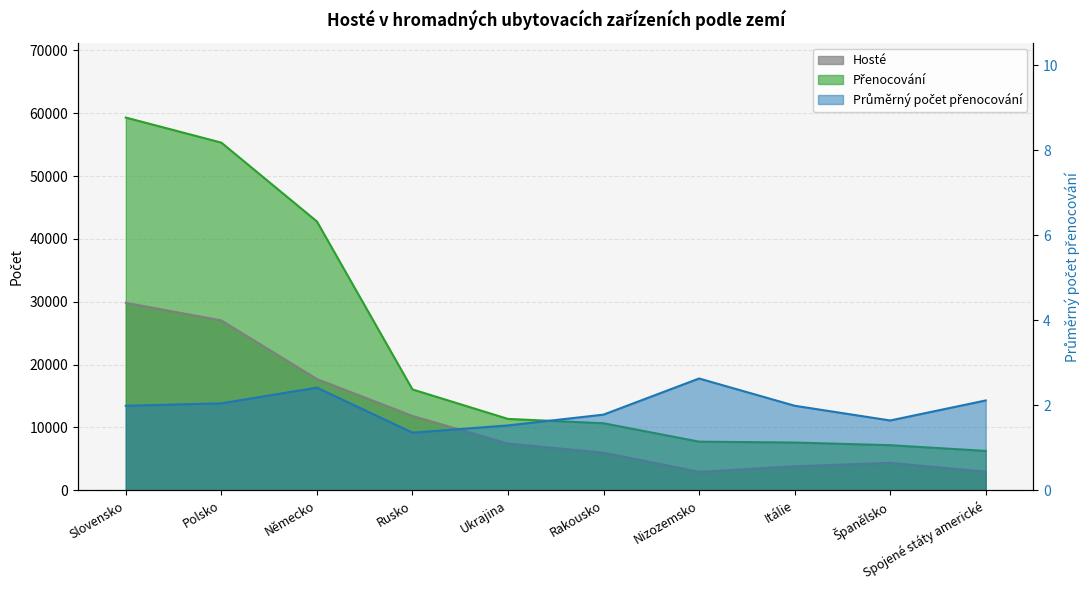

What position from the left is Itálie?

8